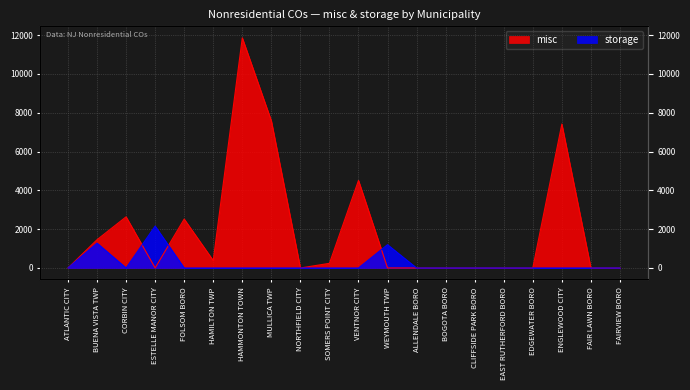

In storage, how many points are lower than both neighbors (excluding endpoints)?

1